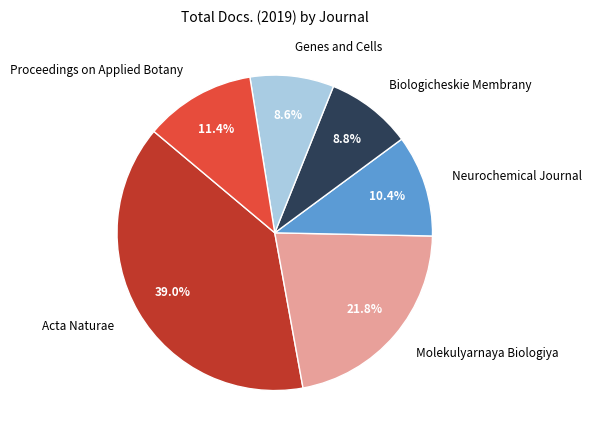

Does Biologicheskie Membrany represent more than half of the total?

No